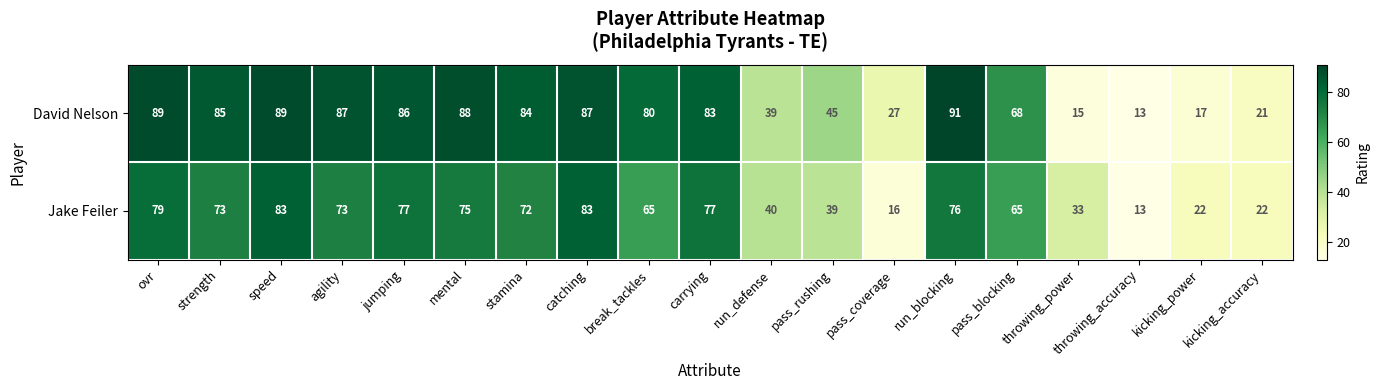

True or false: Jake Feiler has a value of 29 at kicking_power.

False